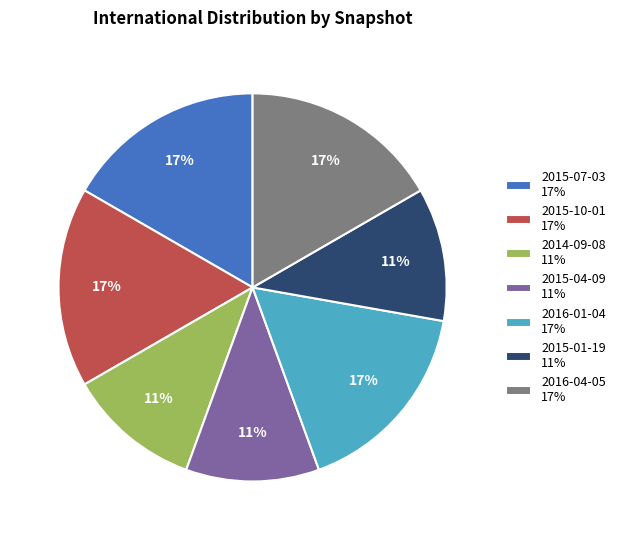

To the nearest percent, what portion does 2015-07-03 17% represent?

17%